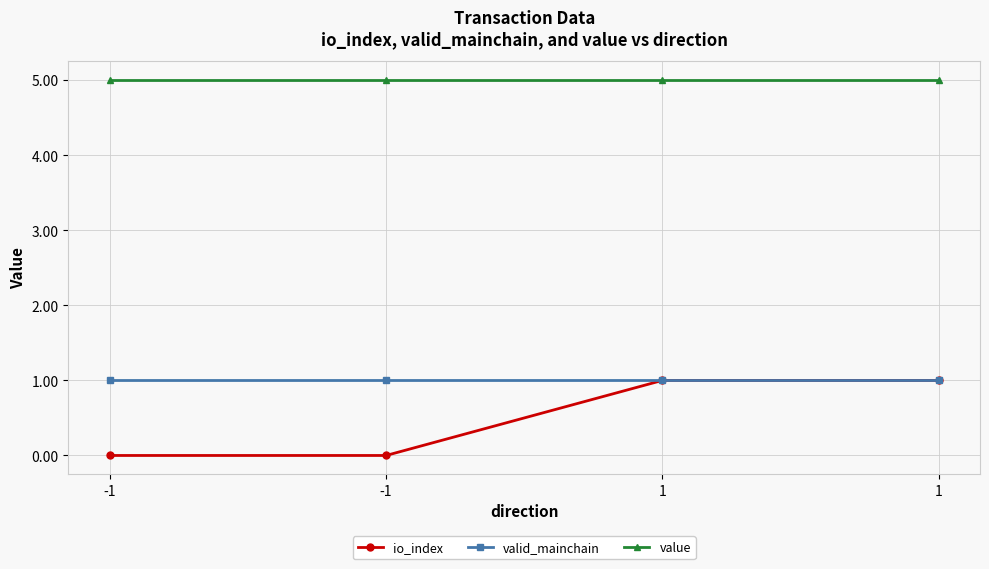

True or false: io_index has more than 0 interior local peaks.

False